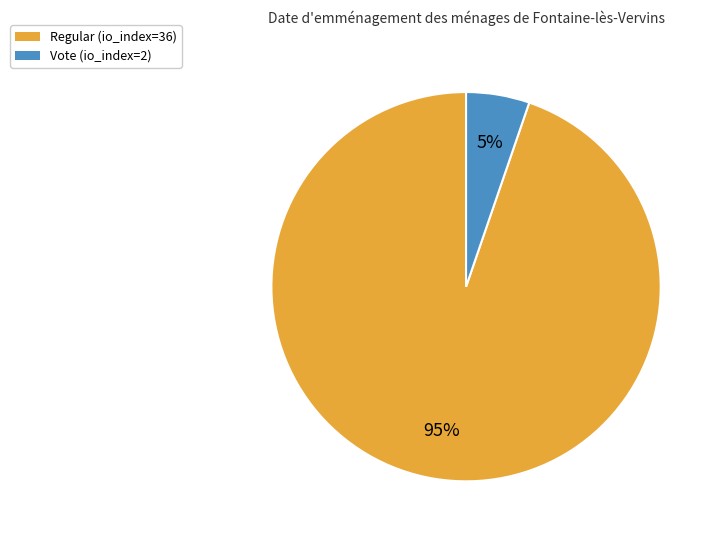

Does Regular represent more than half of the total?

Yes